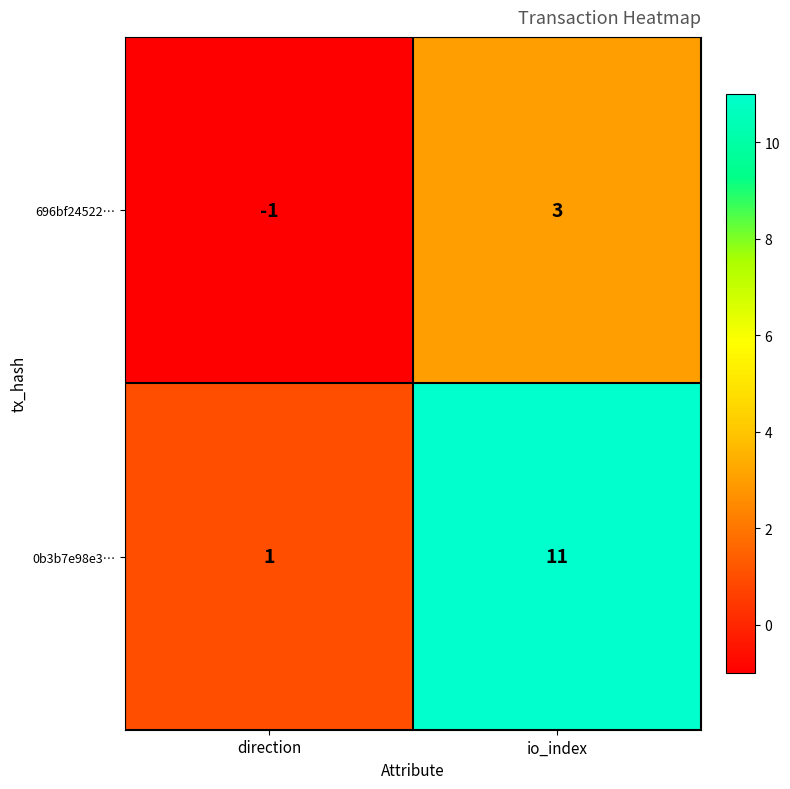

List the series in order of their peak value, highest first.

0b3b7e98e3…, 696bf24522…